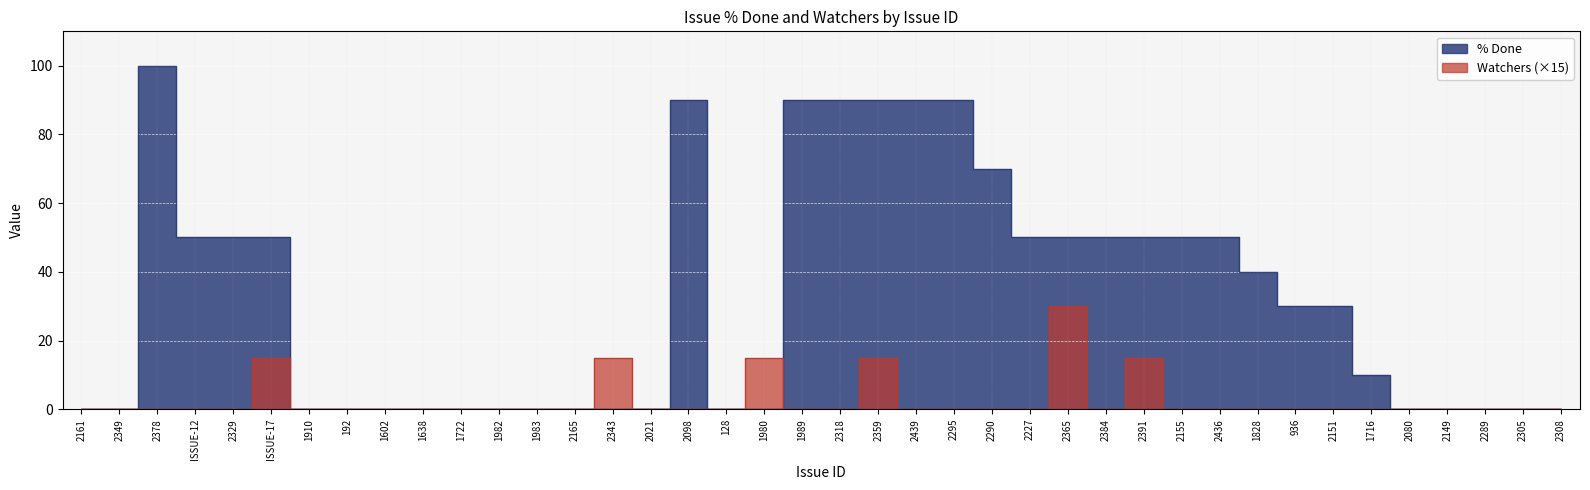

True or false: % Done has more than 1 points higher than both neighbors.

True